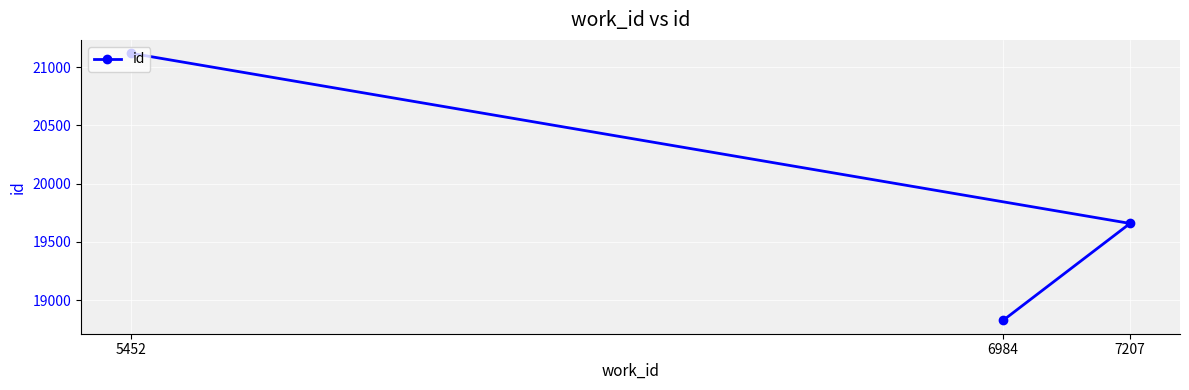

What is the minimum value shown in the chart?

18828